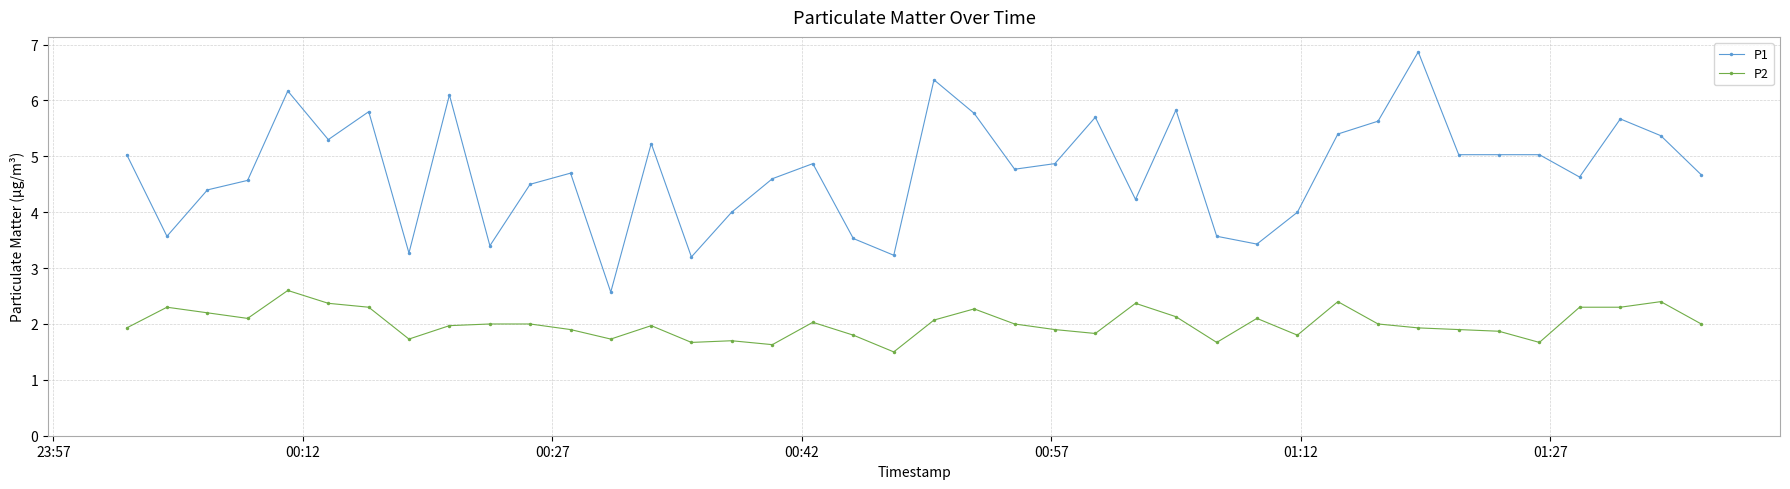

True or false: P2 has more than 1 interior local peaks.

True